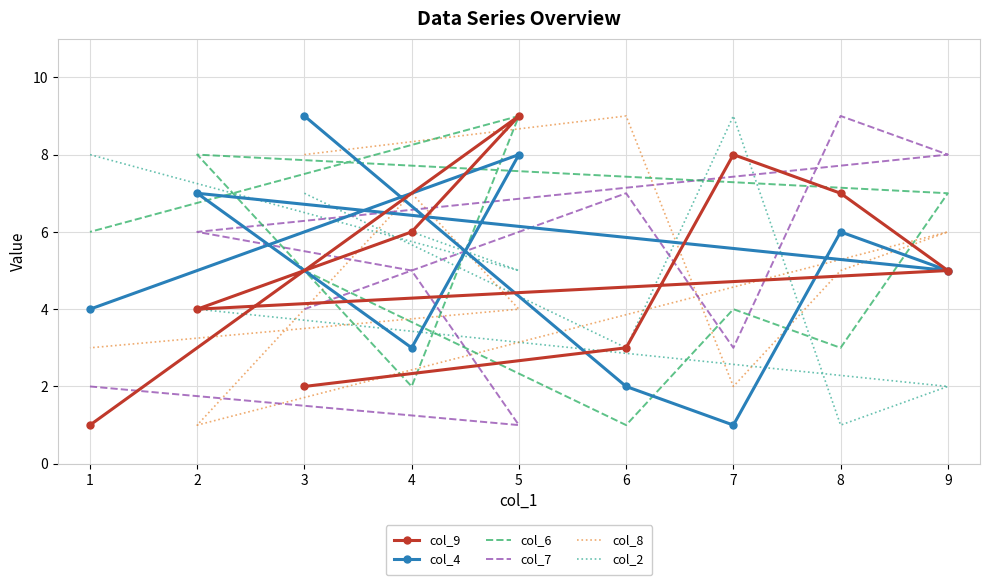

Rank the series by their maximum value, from highest to lowest.

col_9, col_4, col_6, col_7, col_8, col_2